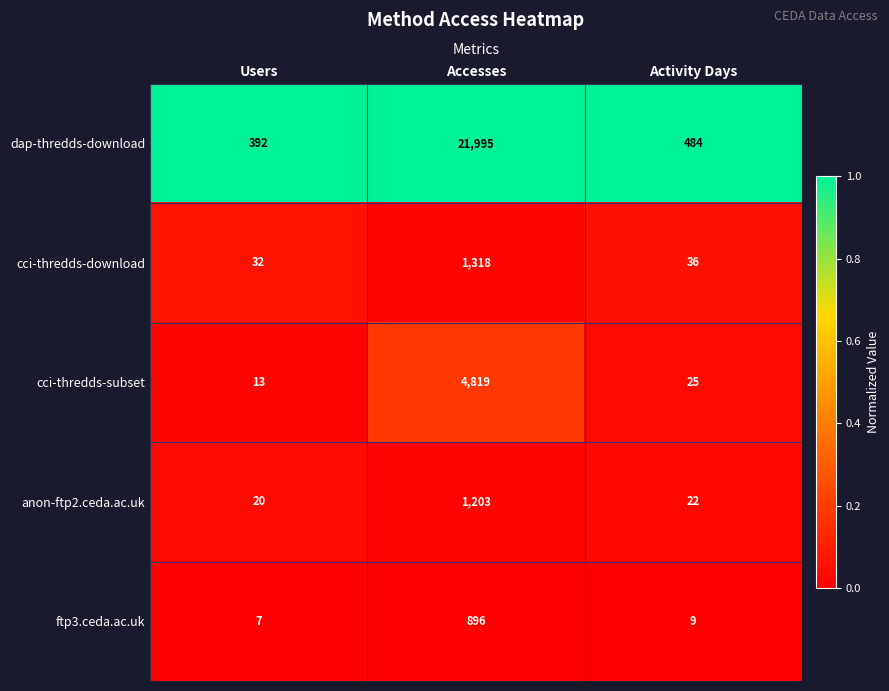

At Activity Days, list the series in order from largest to smallest.

dap-thredds-download, cci-thredds-download, cci-thredds-subset, anon-ftp2.ceda.ac.uk, ftp3.ceda.ac.uk